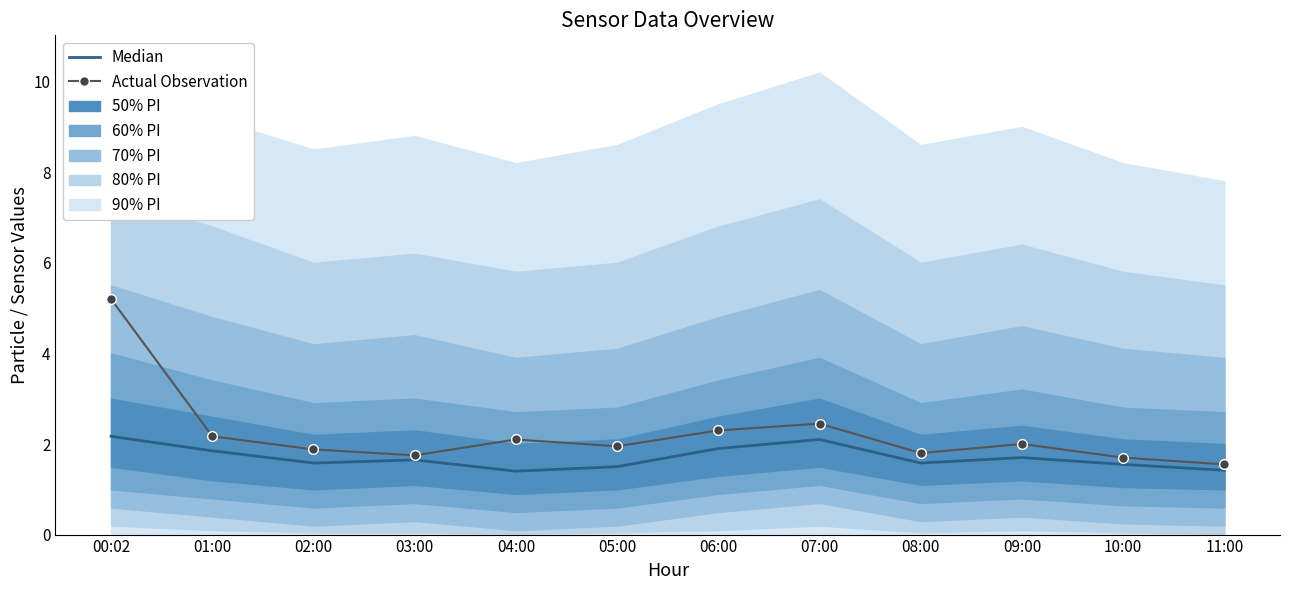

What is the total value across all series at 09:00?

3.7